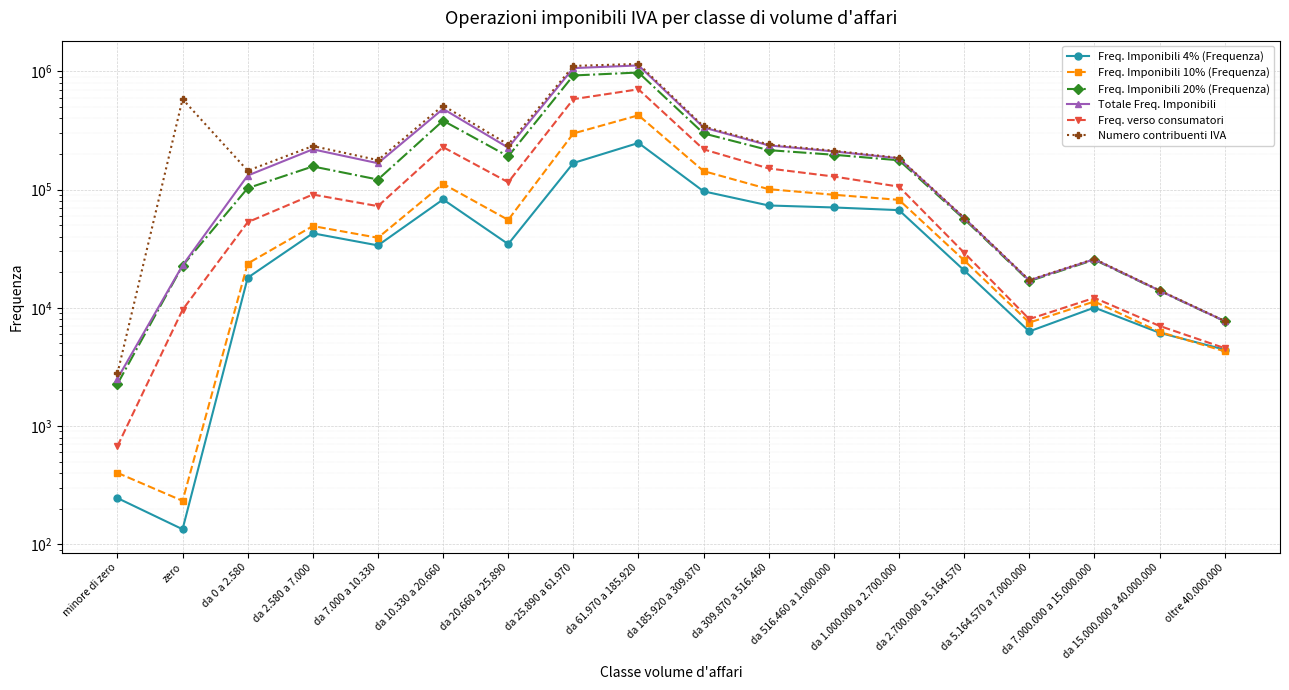

List the labels in order of Totale Freq. Imponibili value, largest first.

da 61.970 a 185.920, da 25.890 a 61.970, da 10.330 a 20.660, da 185.920 a 309.870, da 309.870 a 516.460, da 20.660 a 25.890, da 2.580 a 7.000, da 516.460 a 1.000.000, da 1.000.000 a 2.700.000, da 7.000 a 10.330, da 0 a 2.580, da 2.700.000 a 5.164.570, da 7.000.000 a 15.000.000, zero, da 5.164.570 a 7.000.000, da 15.000.000 a 40.000.000, oltre 40.000.000, minore di zero